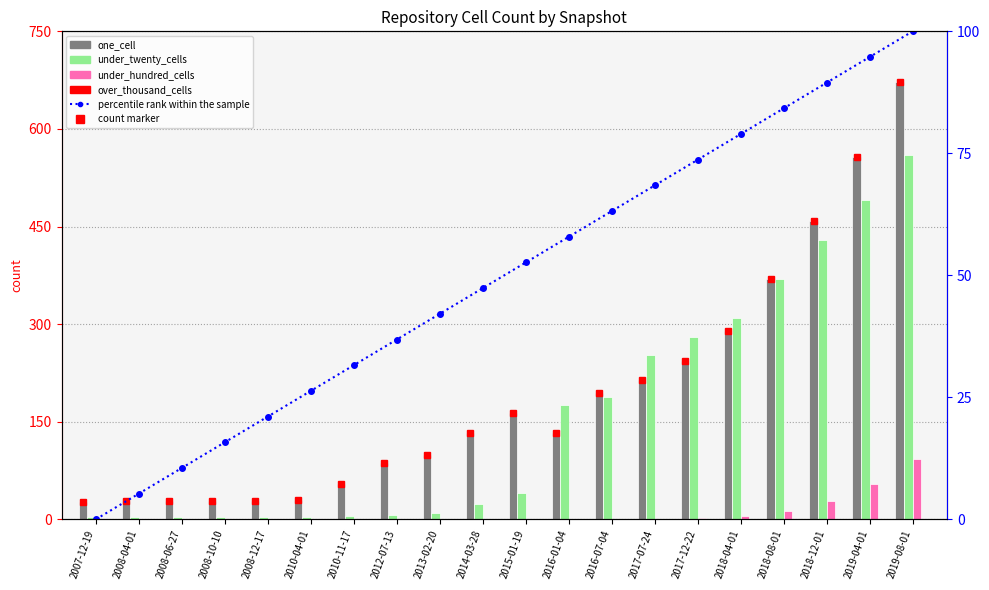

What are all the series names shown in the legend?

one_cell, under_twenty_cells, under_hundred_cells, over_thousand_cells, percentile rank within the sample